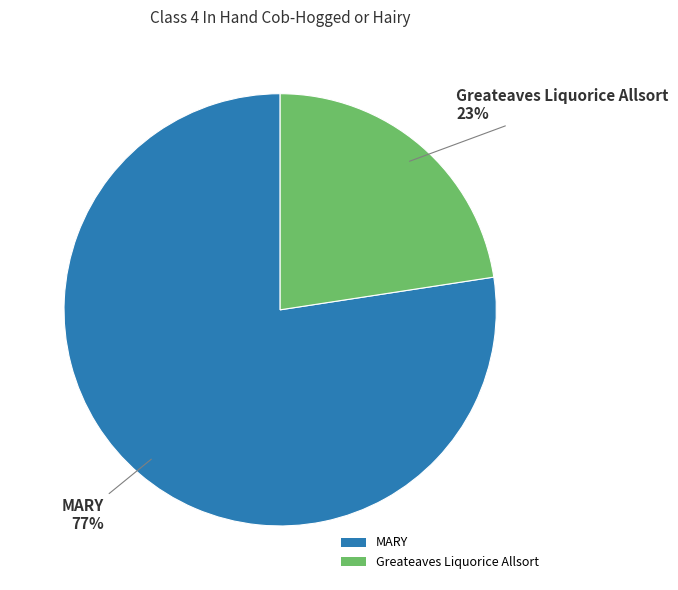

To the nearest percent, what percentage of the pie is Greateaves Liquorice Allsort?

23%